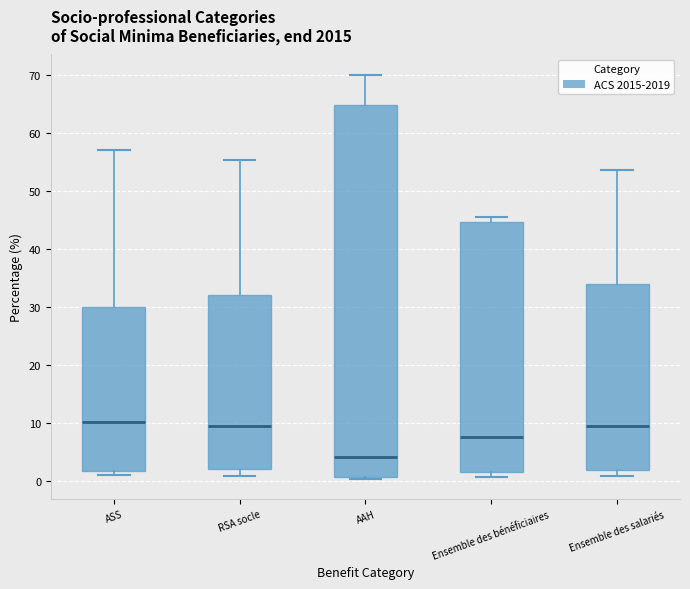

Reading left to right, read every box against the y-axis: the position of its median line, the range the box covers, and the ends of its whiskers. The values are not printed on the chart, so give them approximately, as read against the axis.

ASS: median 10, box 2 to 30, whiskers 1 to 57
RSA socle: median 10, box 2 to 32, whiskers 1 to 55
AAH: median 4, box 1 to 65, whiskers 0 to 70
Ensemble des bénéficiaires: median 8, box 2 to 45, whiskers 1 to 46
Ensemble des salariés: median 9, box 2 to 34, whiskers 1 to 54